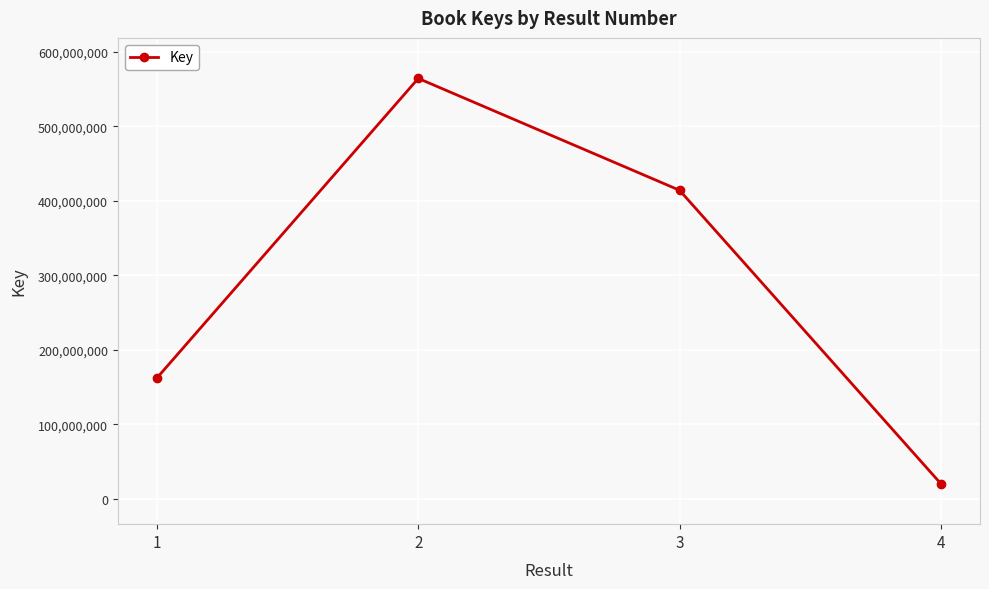

How many lines are shown in the chart?

1